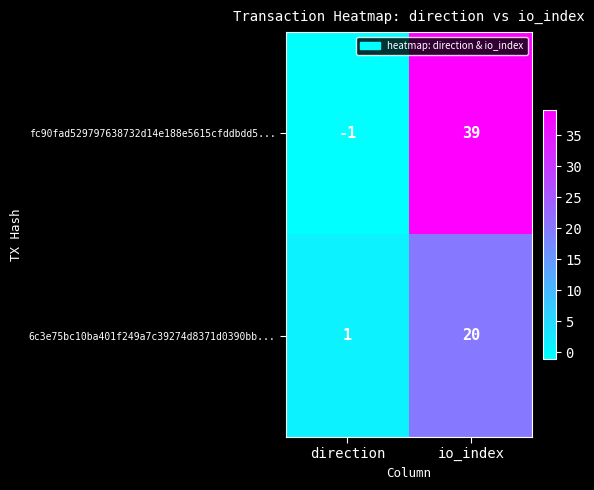

Is it true that 6c3e75bc10ba401f249a7c39274d8371d0390bb... equals 20 at io_index?

True